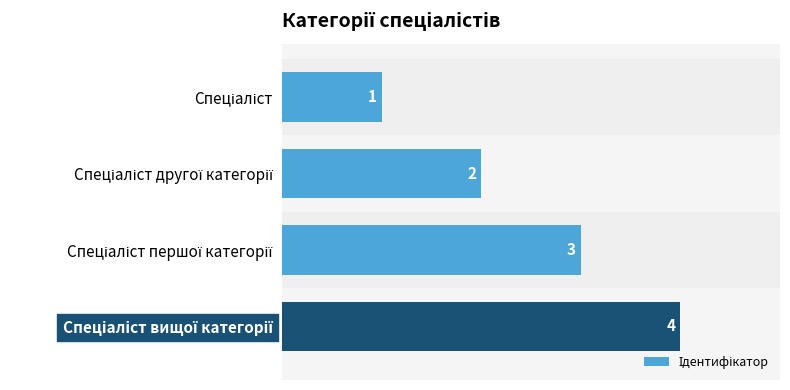

What is the sum of all values?

10